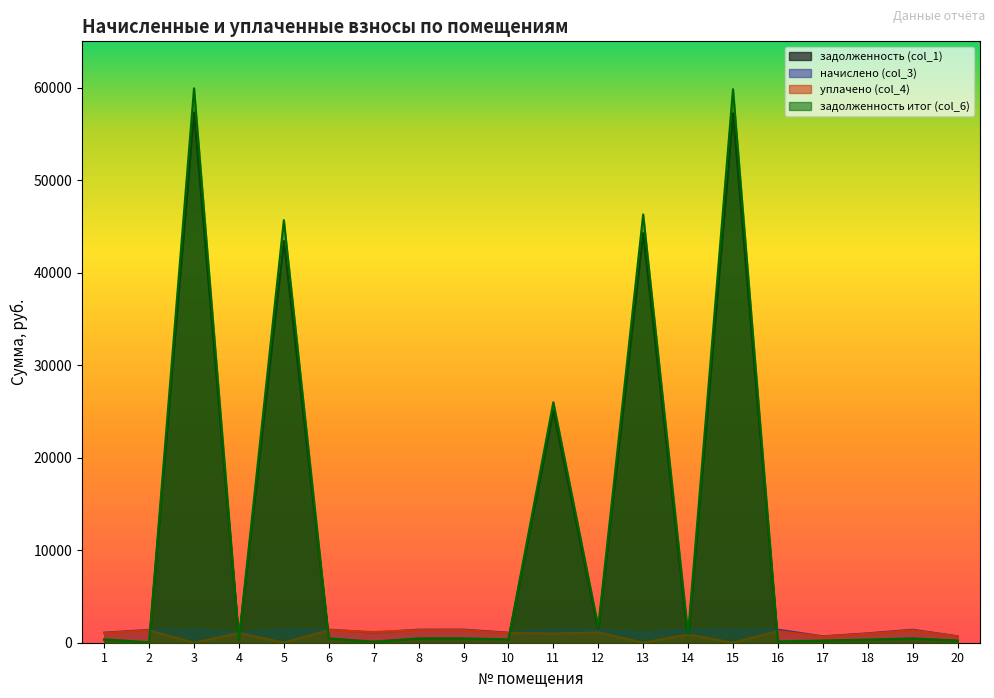

Where is the first local minimum for начислено (col_3)?

4